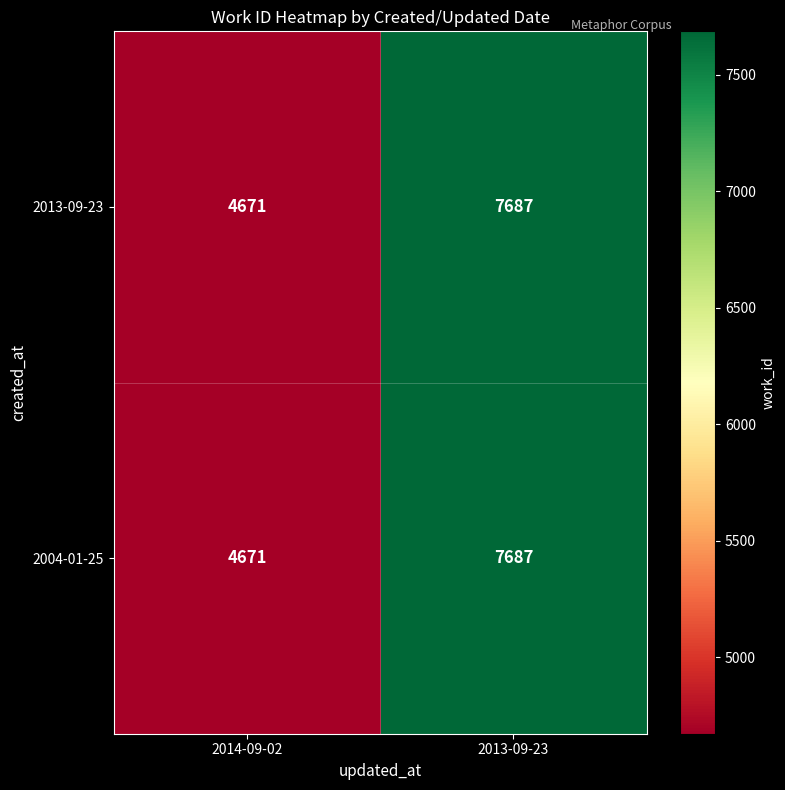

What is the total value across all series at 2013-09-23?

15374